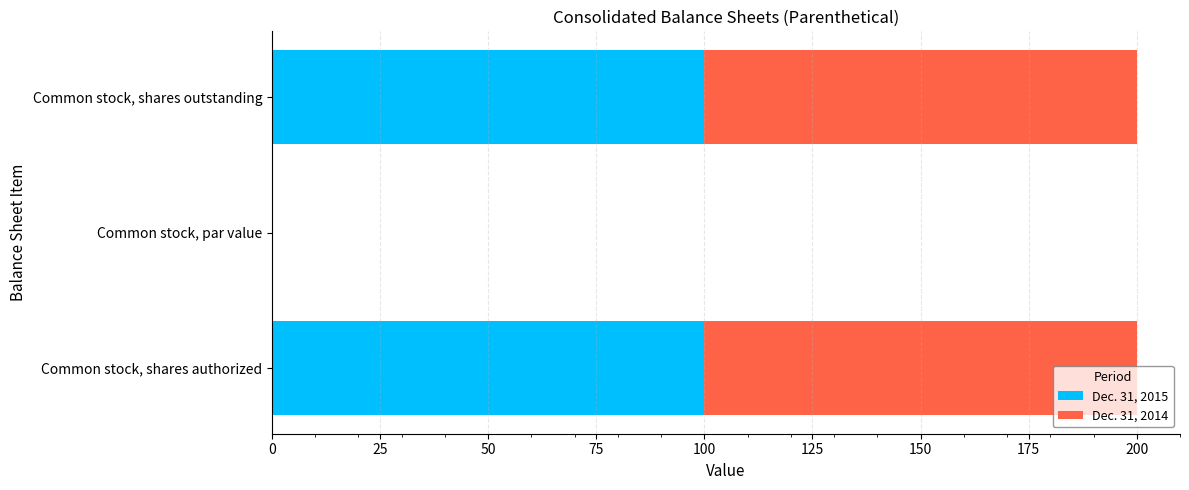

What is the average value of the Dec. 31, 2015 series?

66.7